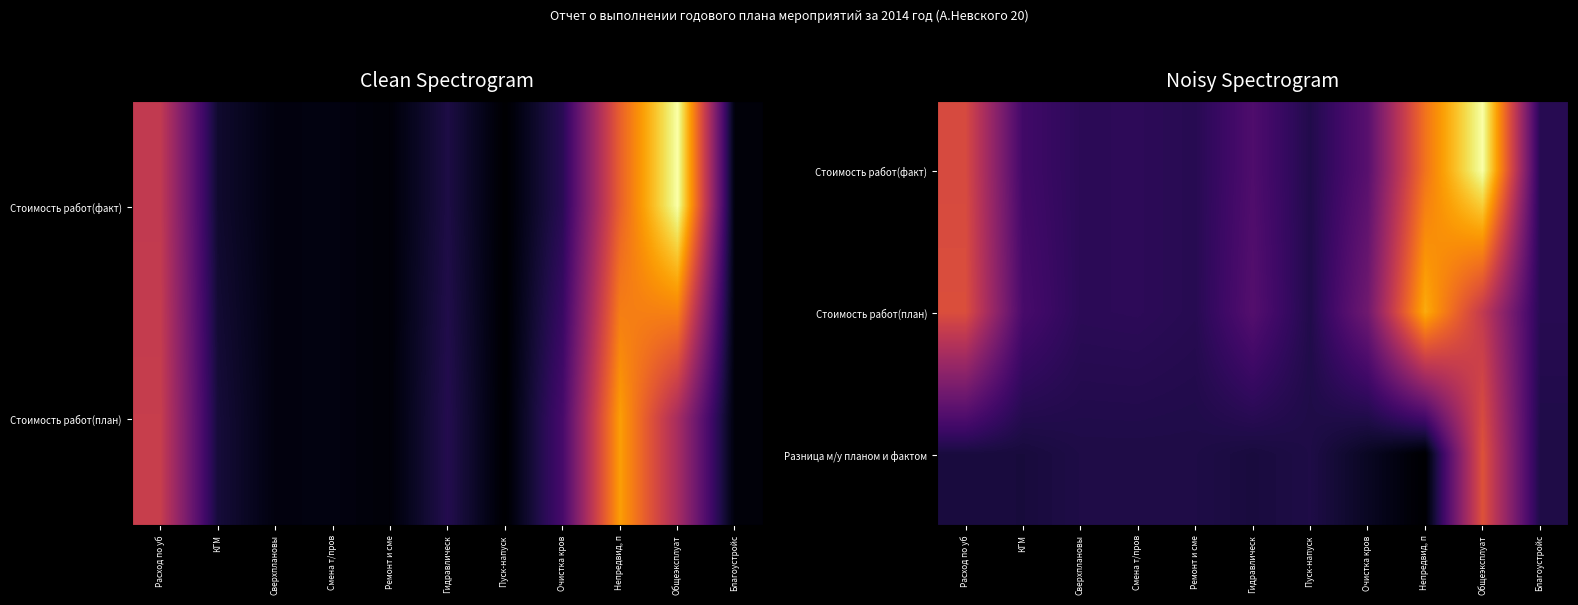

At which category is the sum across all series the highest?

Общеэксплуат